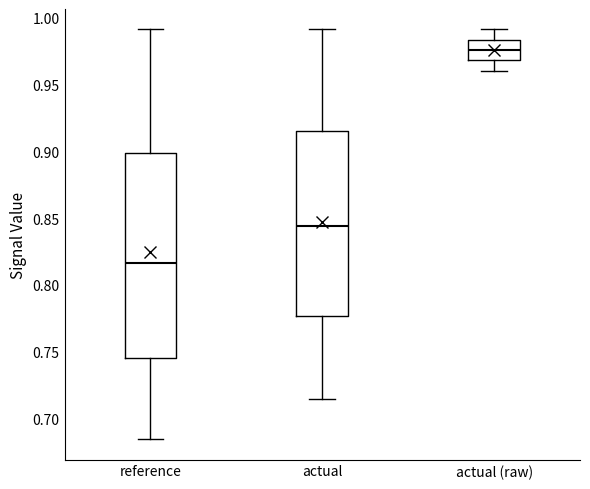

Reading left to right, read every box against the y-axis: the position of its median line, the range the box covers, and the ends of its whiskers. The values are not printed on the chart, so give them approximately, as read against the axis.

reference: median 0.815, box 0.745 to 0.900, whiskers 0.685 to 0.990
actual: median 0.845, box 0.775 to 0.915, whiskers 0.715 to 0.990
actual (raw): median 0.975, box 0.970 to 0.985, whiskers 0.960 to 0.990